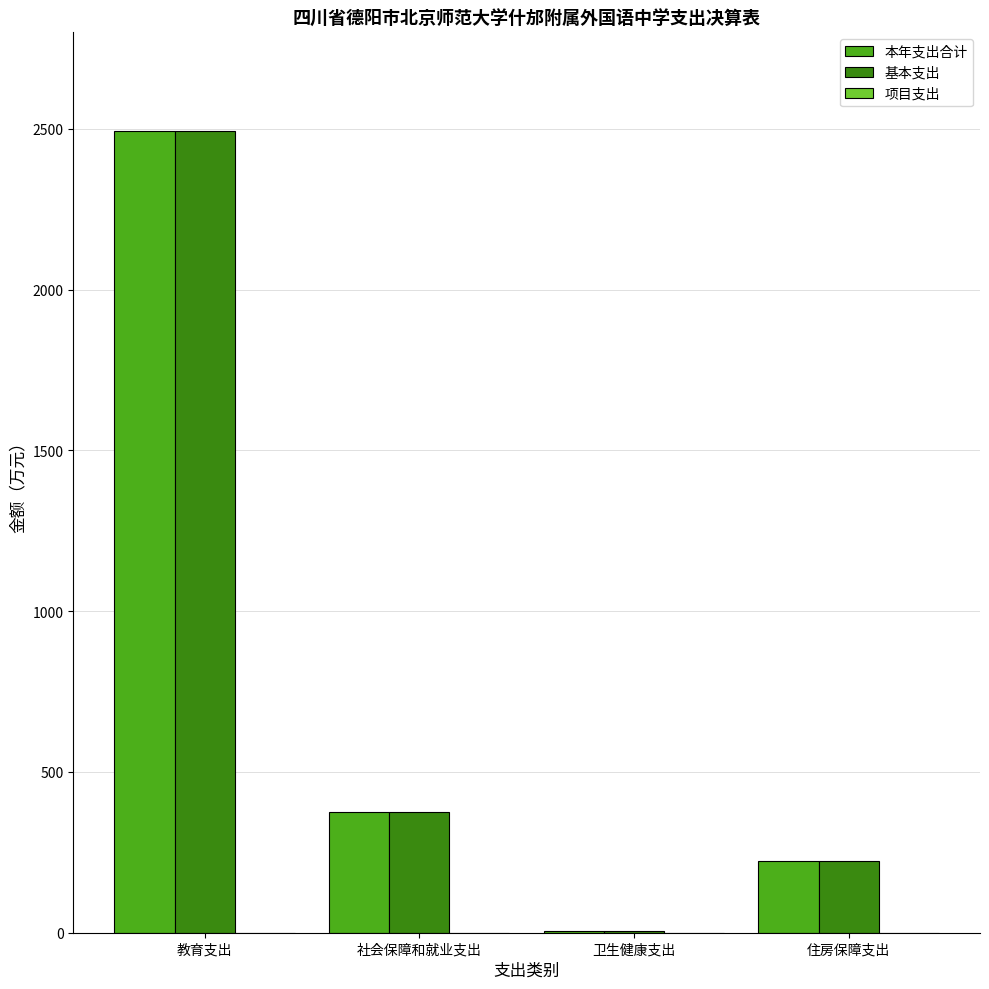

The 本年支出合计 series shows 3999.1 at 教育支出. True or false?

False